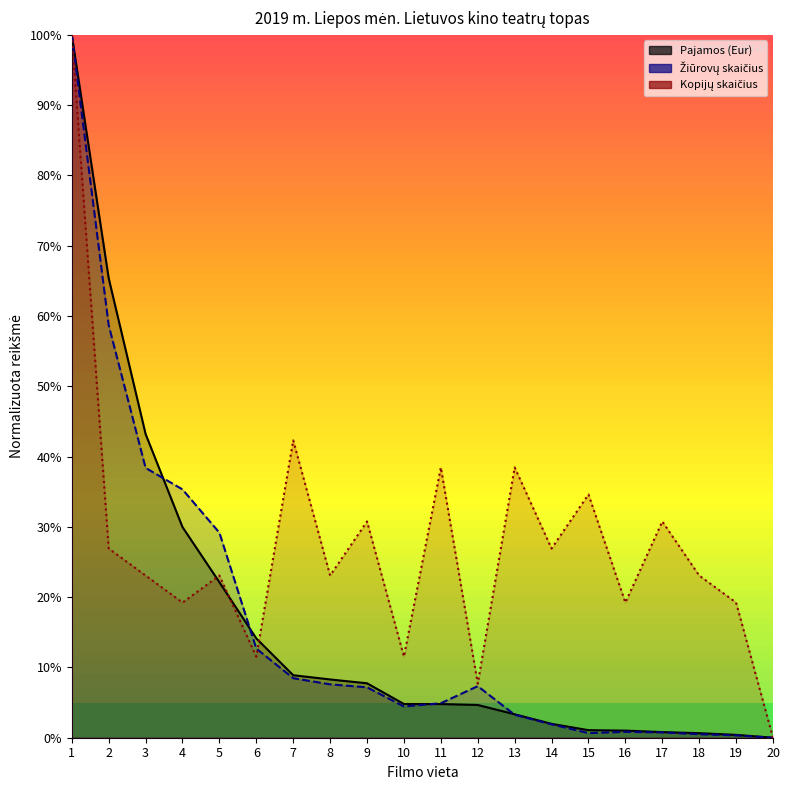

The value of Pajamos (Eur) at 17 is 0.8. True or false?

True